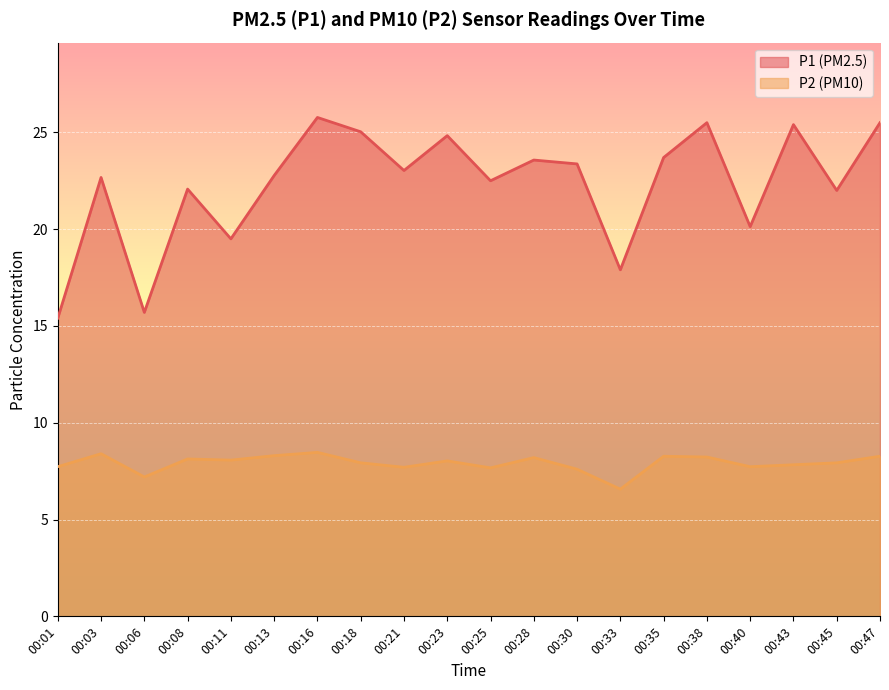

How many distinct data groups are displayed?

2